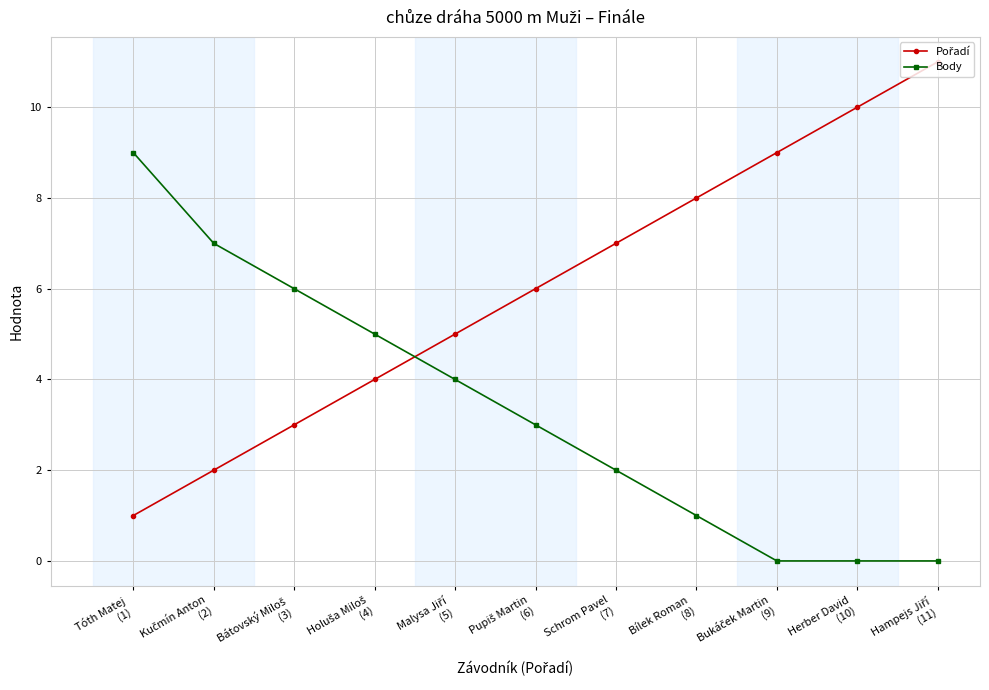

Is this an area chart (filled region under the line)?

No